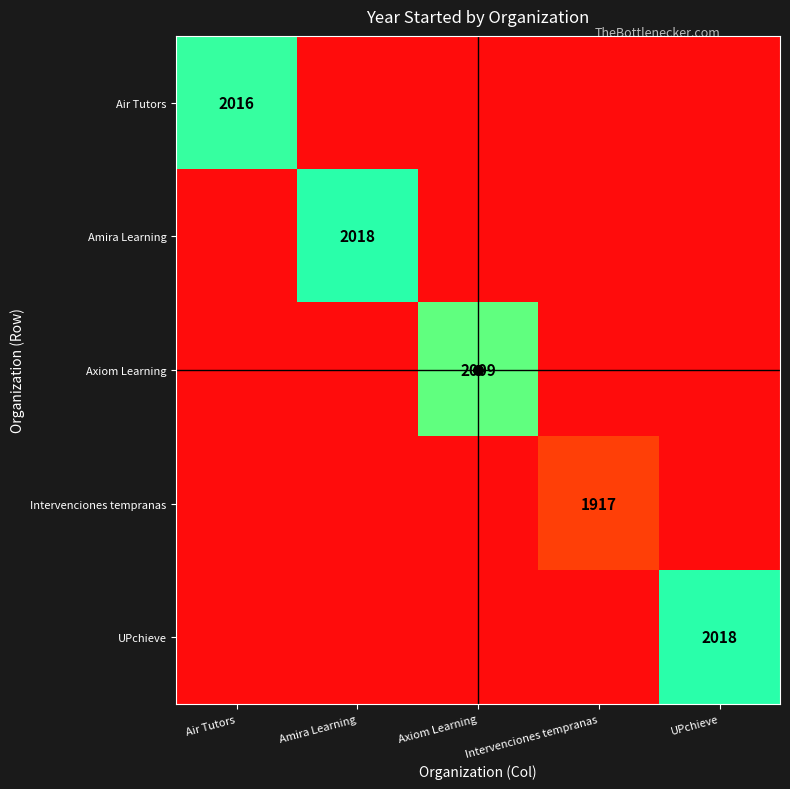

How many categories are shown in the chart?

5